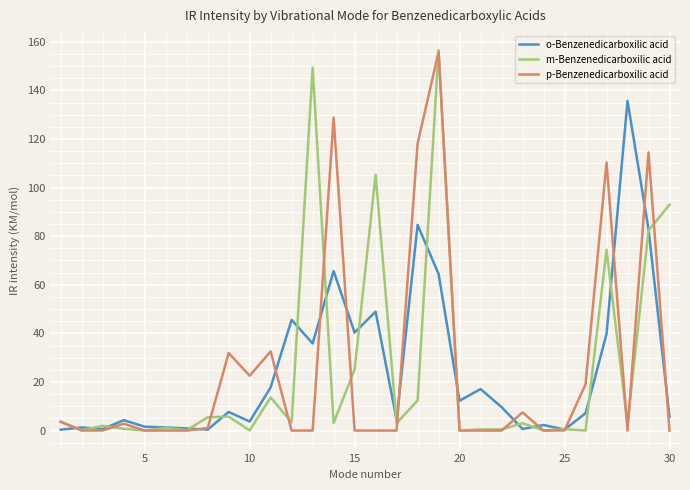

Which series has the widest spread of values?

m-Benzenedicarboxilic acid